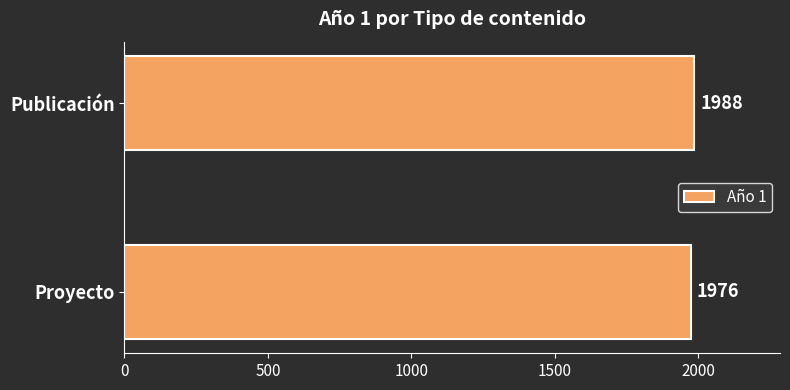

How many distinct data groups are displayed?

1